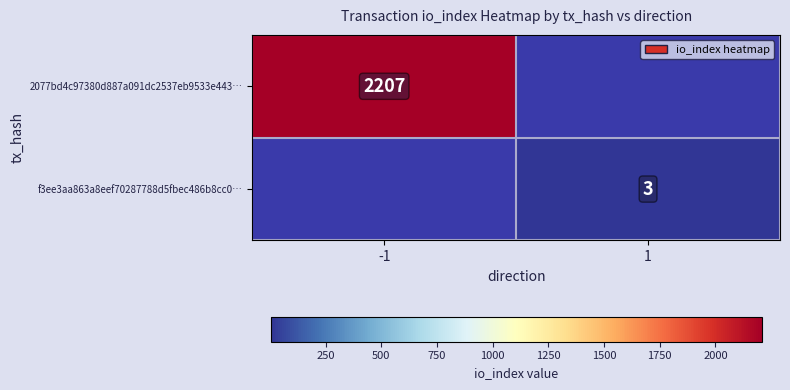

The 2077bd4c97380d887a091dc2537eb9533e443… series shows 2207 at -1. True or false?

True